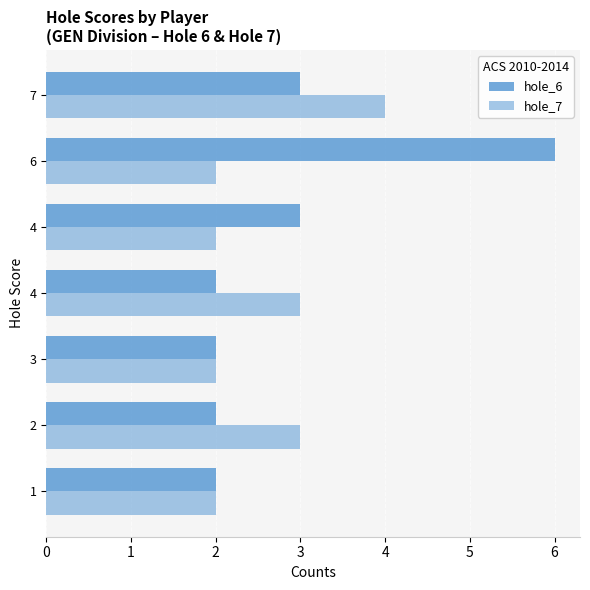

The hole_6 series shows 2 at 2. True or false?

True